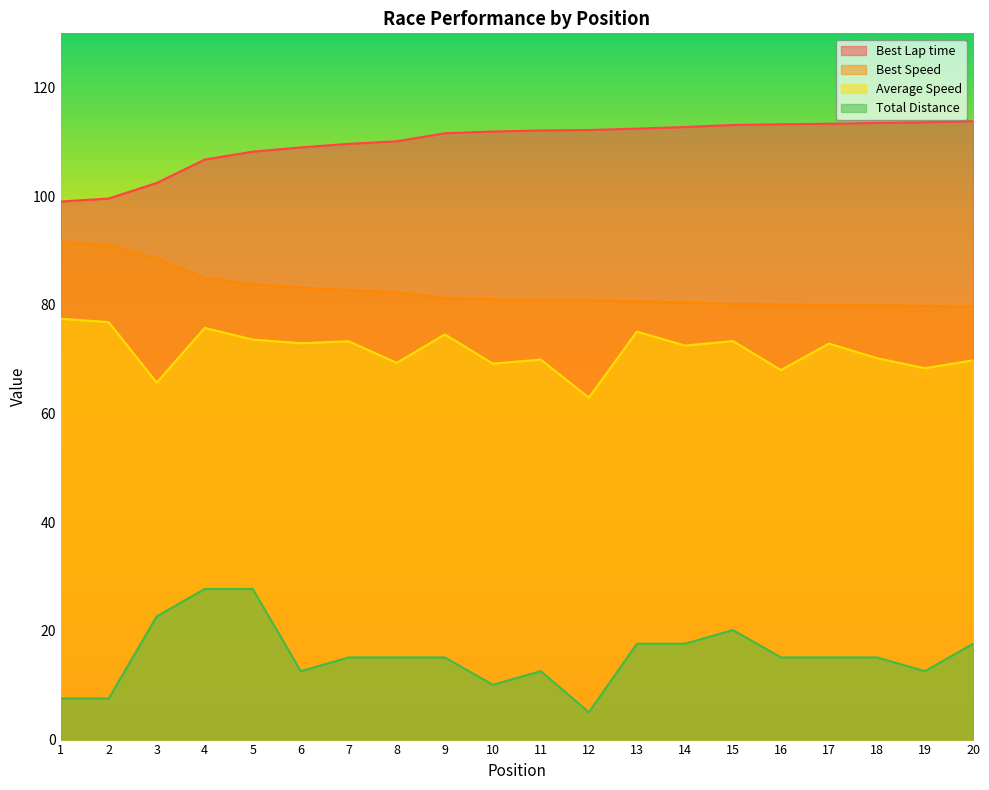

Does the chart display data point markers on the line(s)?

No